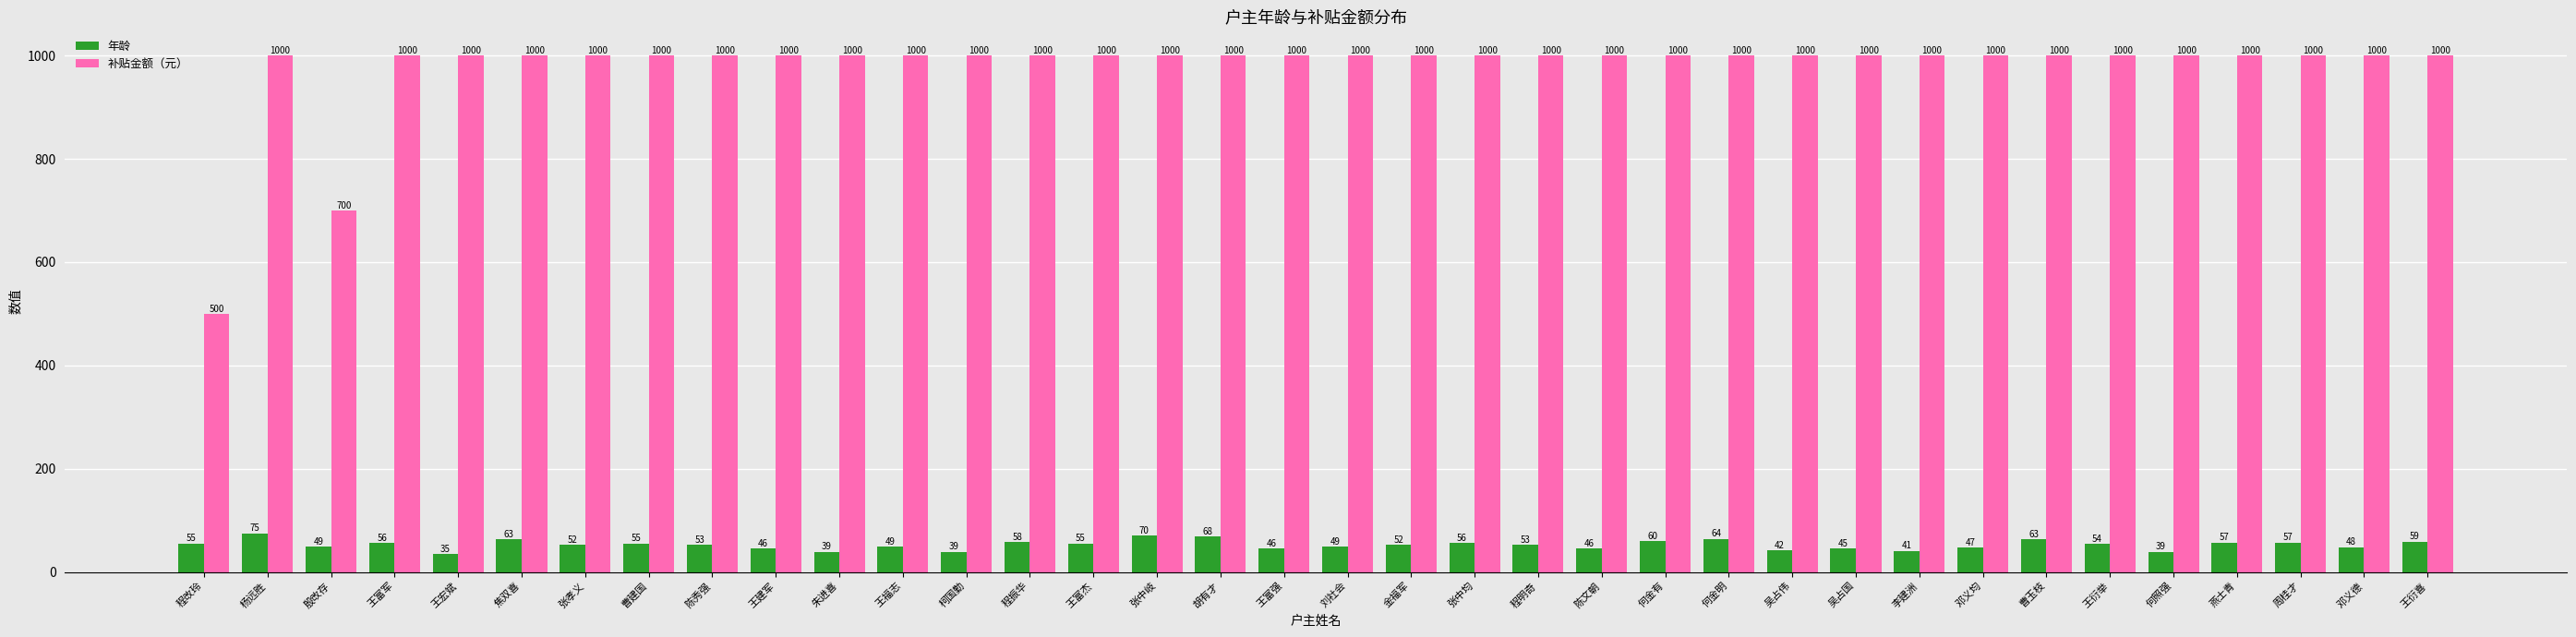

What is the difference between the maximum and minimum values in the 补贴金额（元） series?

500